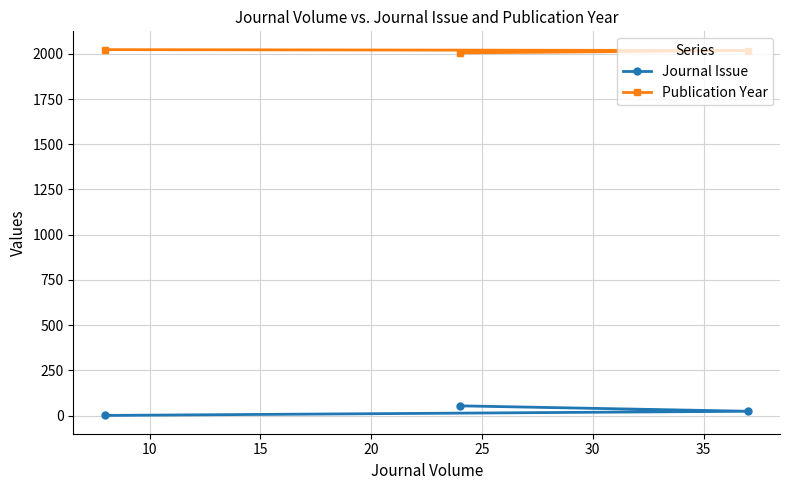

Which series has the widest spread of values?

Journal Issue